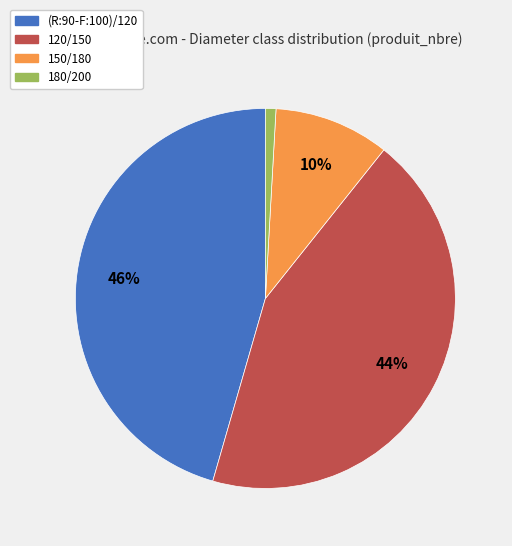

Which slice is the largest?

(R:90-F:100)/120